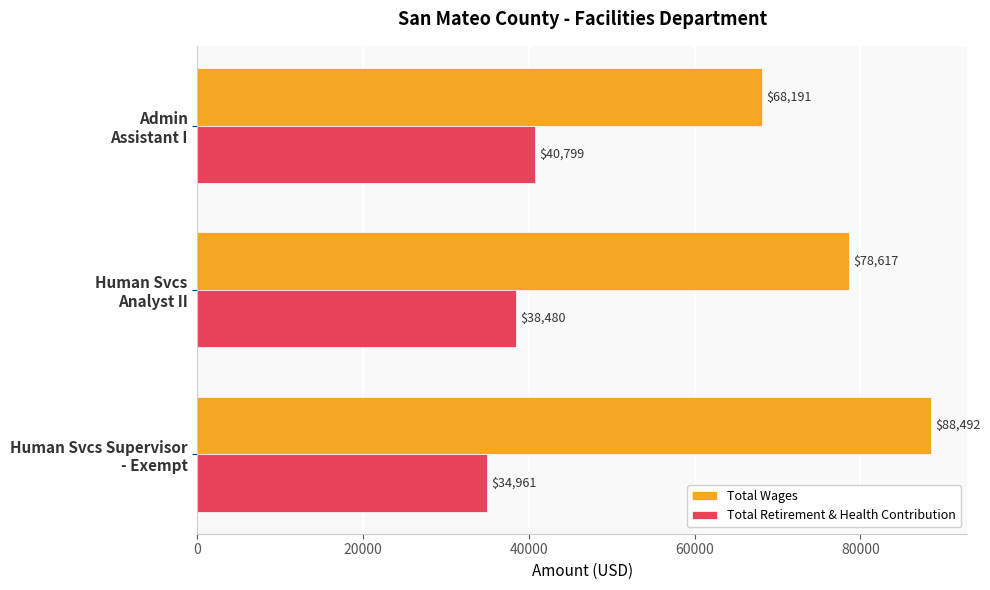

What are all the series names shown in the legend?

Total Wages, Total Retirement & Health Contribution